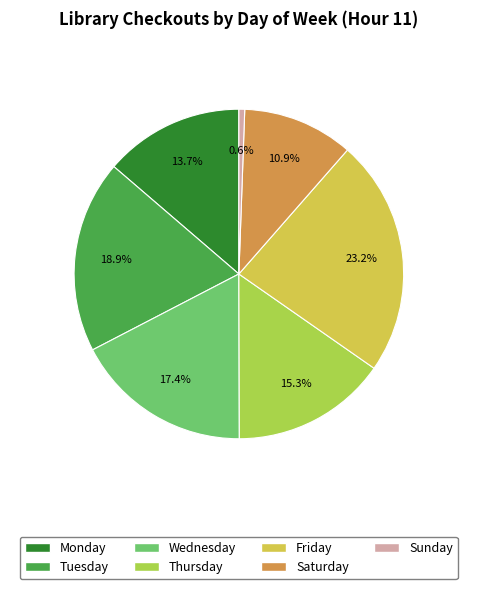

Does Sunday account for over 50% of the chart?

No